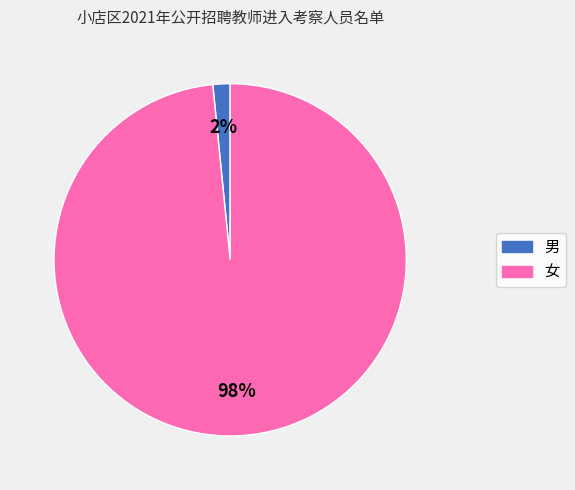

To the nearest percent, what percentage of the pie is 男?

2%